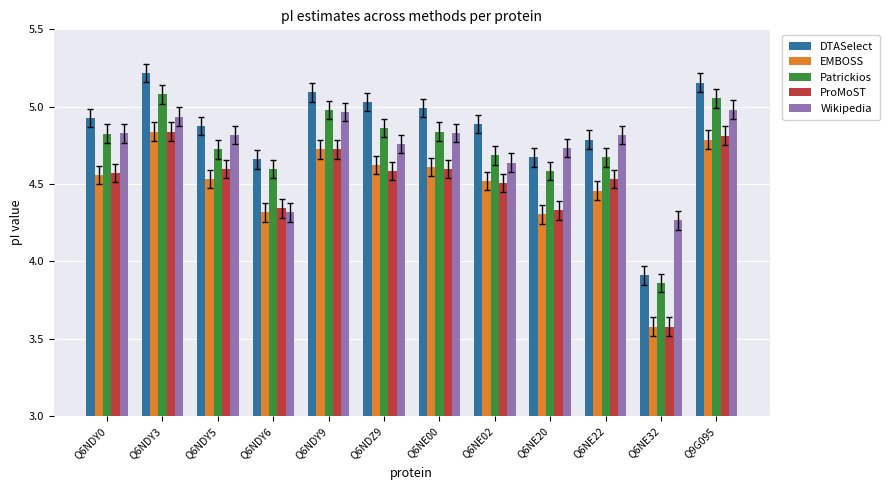

What is the spread (max minus min) of values at Q6NDY0?

0.4